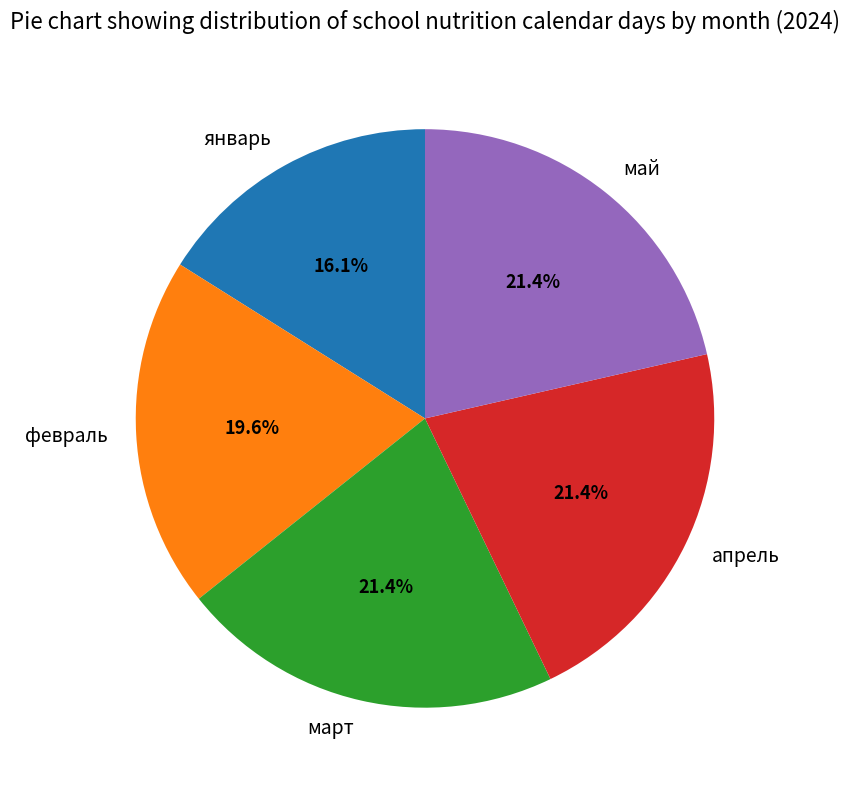

Combined, do январь and февраль account for over 50%?

No